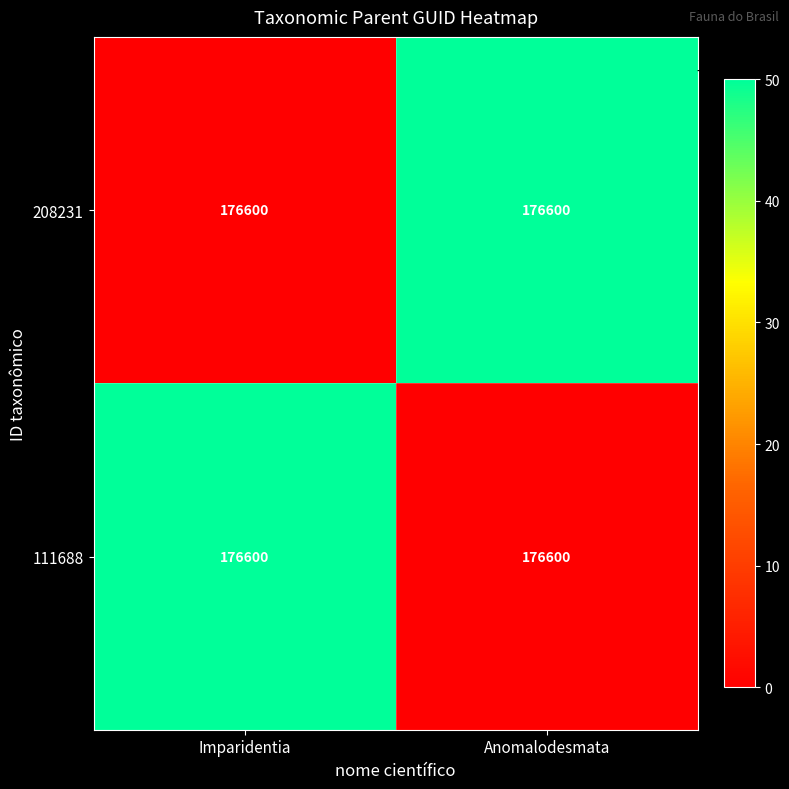

Rank the series at Imparidentia from highest to lowest value.

111688, 208231